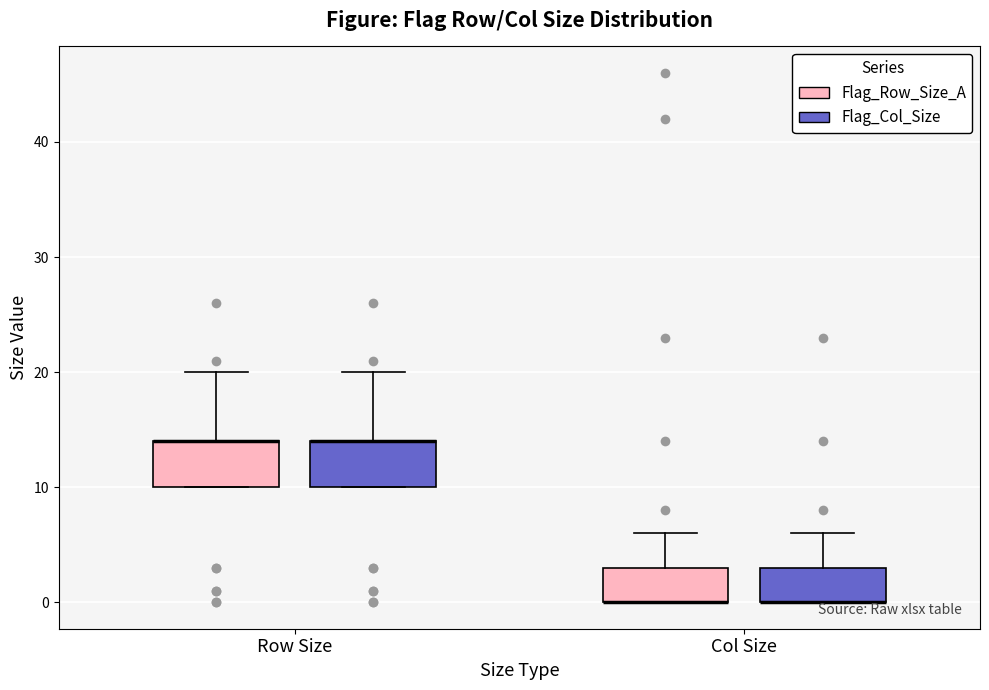

Where does the upper whisker of the box for Row Size (Flag_Row_Size_A) end on the y-axis? The values are not printed on the chart, so give them approximately, as read against the axis.

20